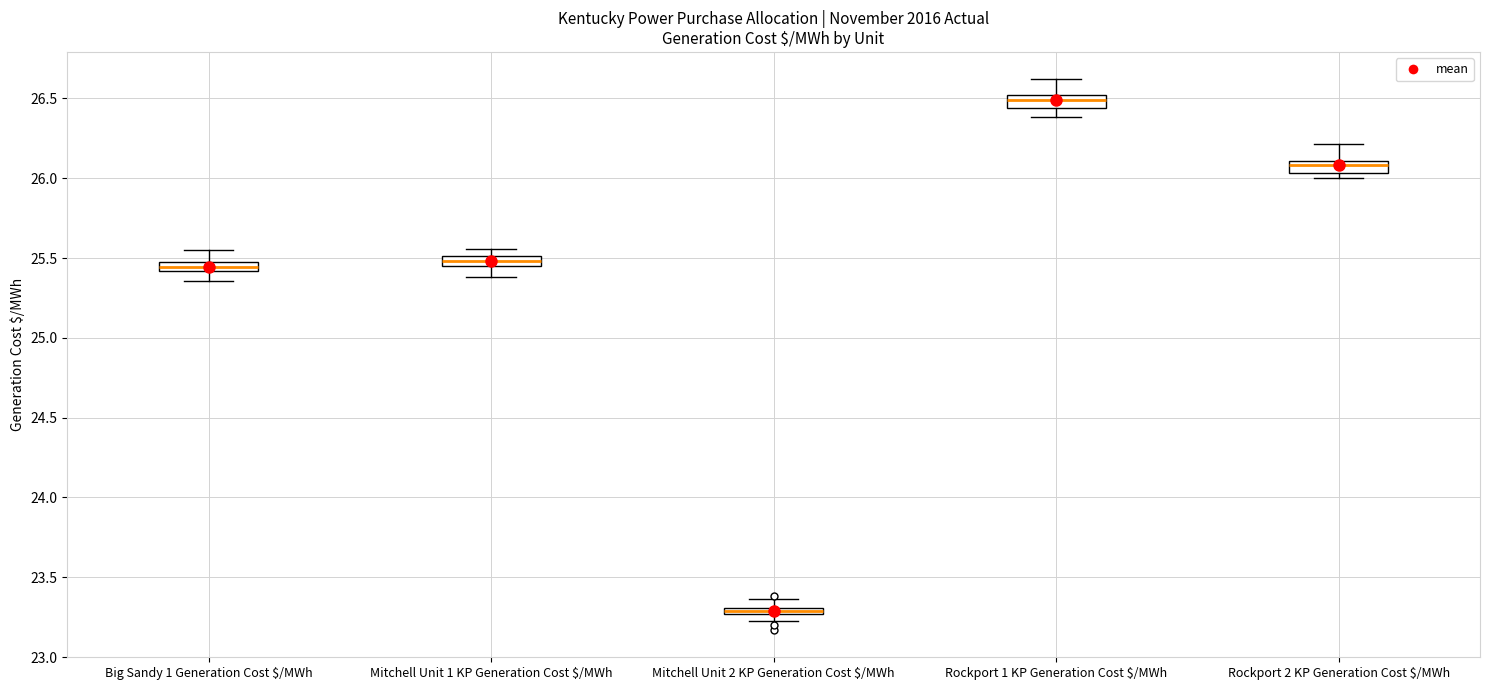

Where is the upper edge of the box for Rockport 2 KP Generation Cost $/MWh on the y-axis? The values are not printed on the chart, so give them approximately, as read against the axis.

26.10